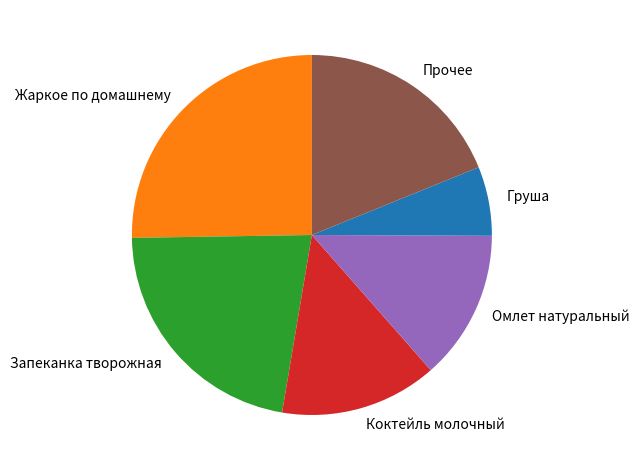

Is it true that Прочее is 25% of the pie?

False